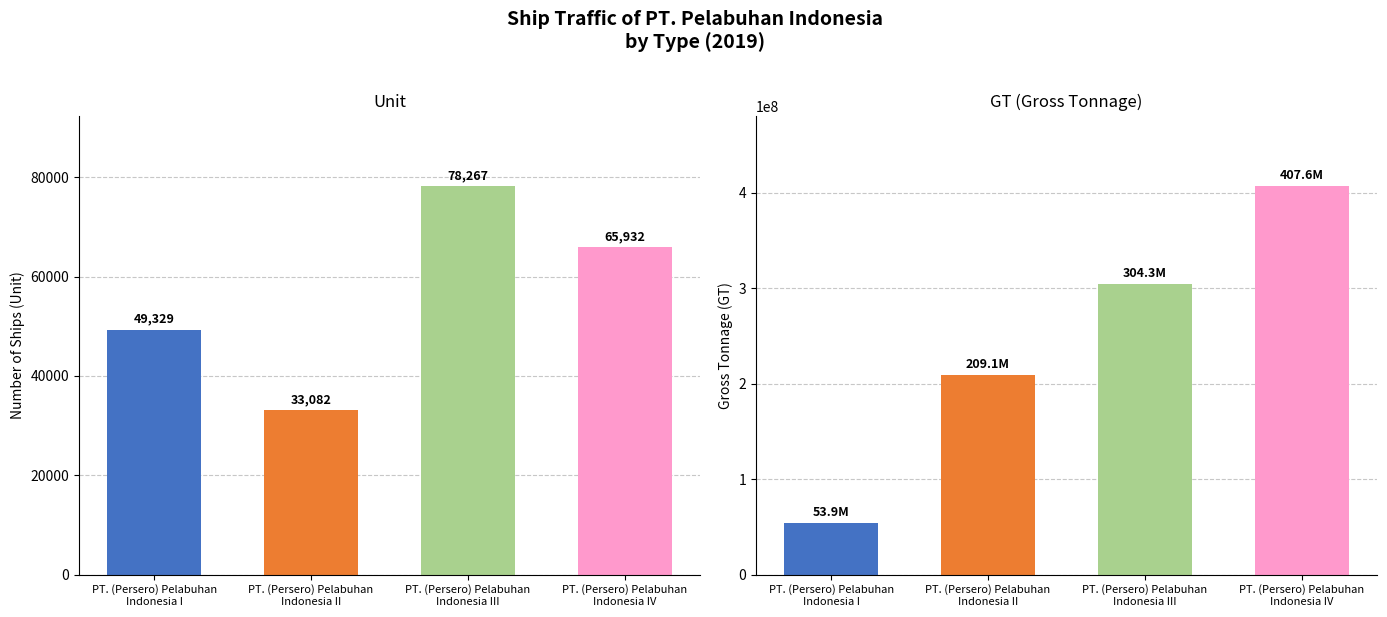

Which series has the largest total across all categories?

GT